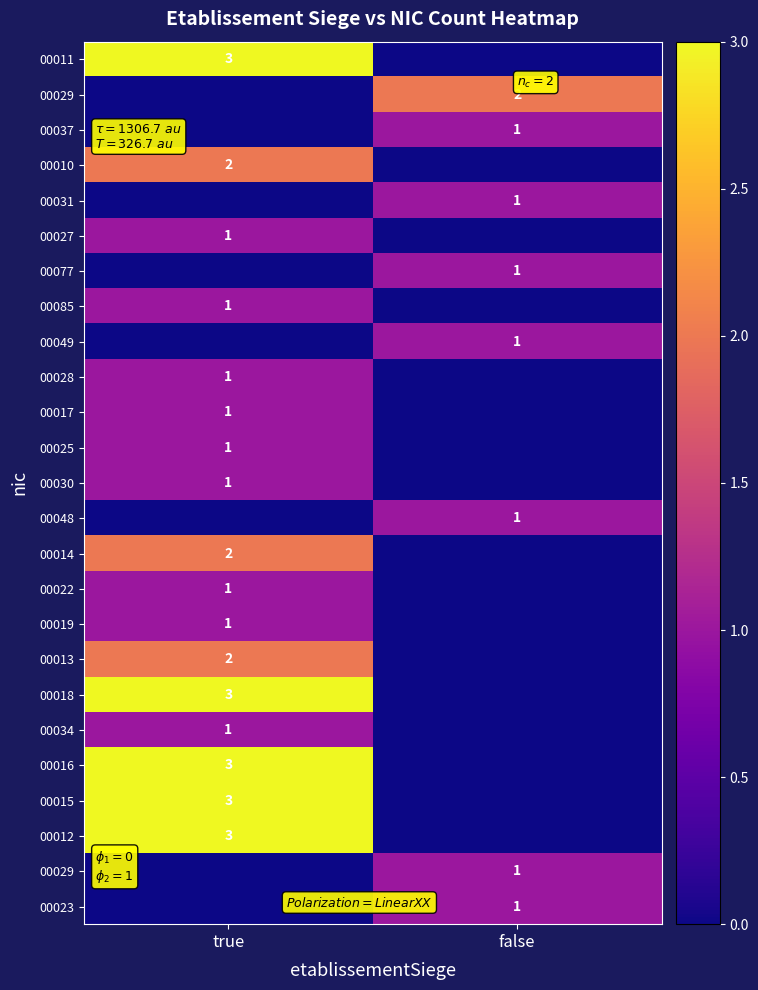

What is the difference between the highest and lowest values at false?

2